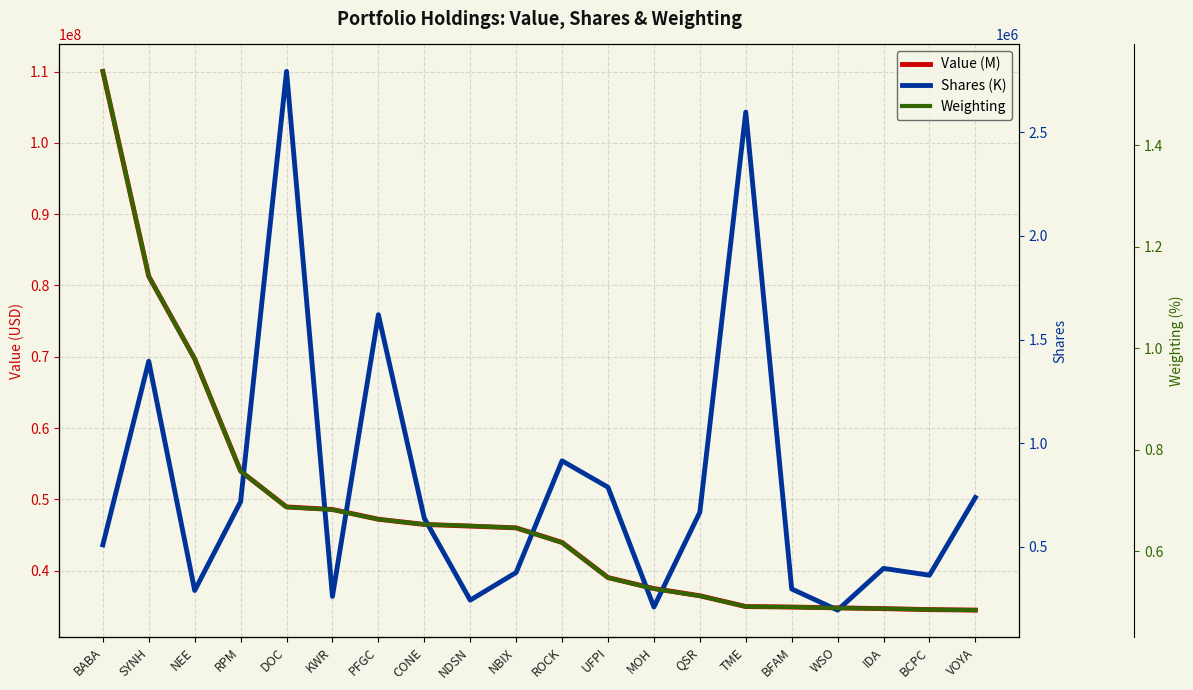

Which series has the largest total across all categories?

Value (M)